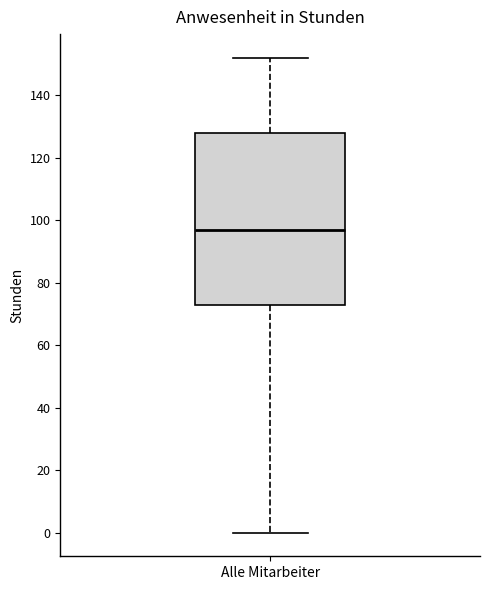

Read this box plot against the y-axis: the position of the median line, the range covered by the box, and the ends of both whiskers. The values are not printed on the chart, so give them approximately, as read against the axis.

median 98, box 74 to 128, whiskers 0 to 152